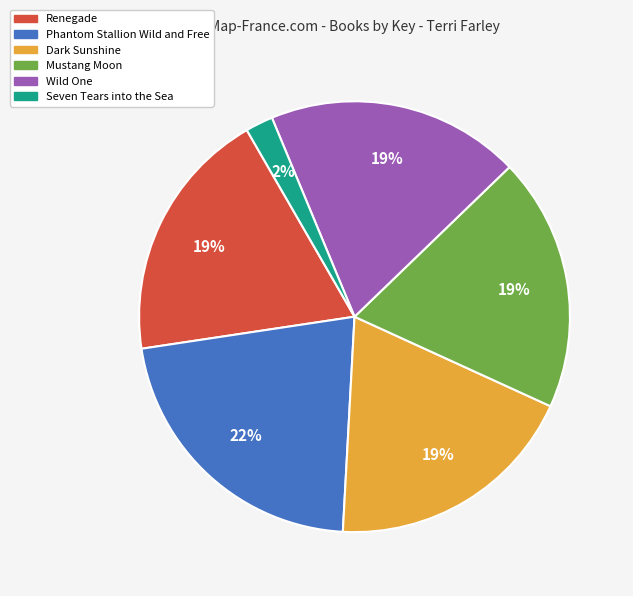

To the nearest percent, what is the combined percentage of Mustang Moon and Phantom Stallion Wild and Free?

41%